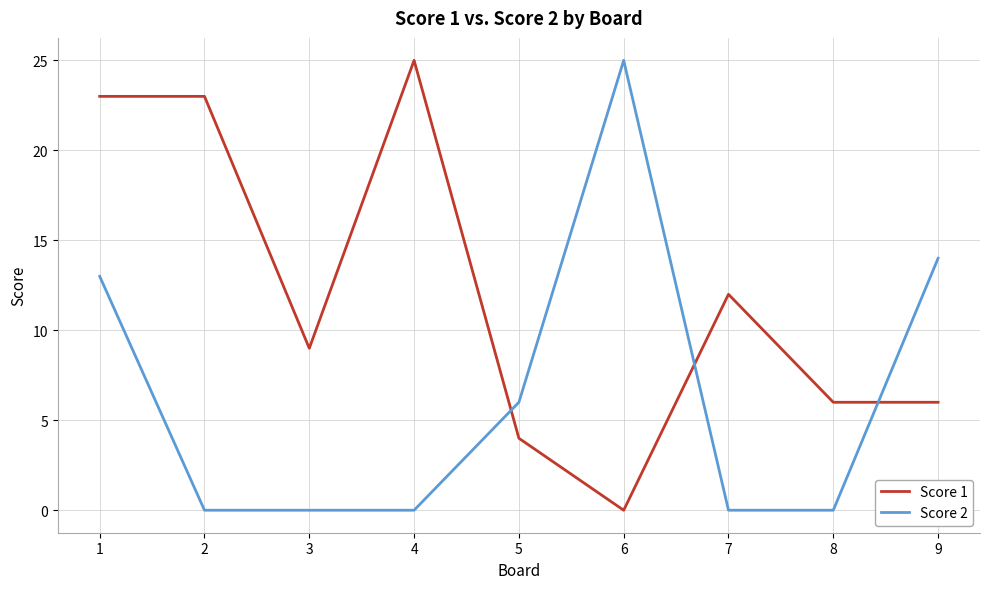

At which label is Score 1 closest to 12?

7